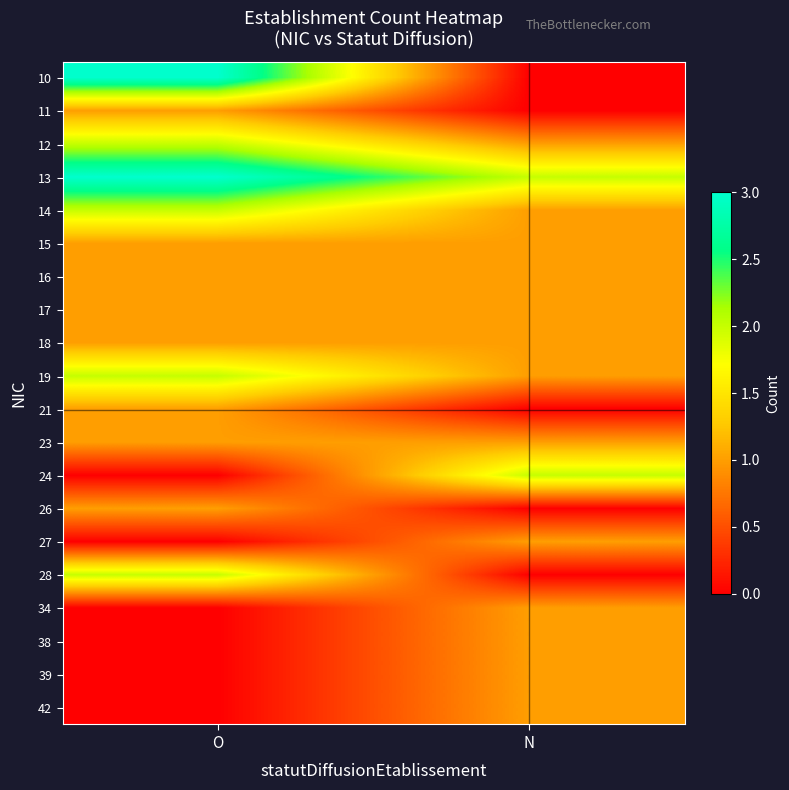

Which category has the lowest value across all series?

N